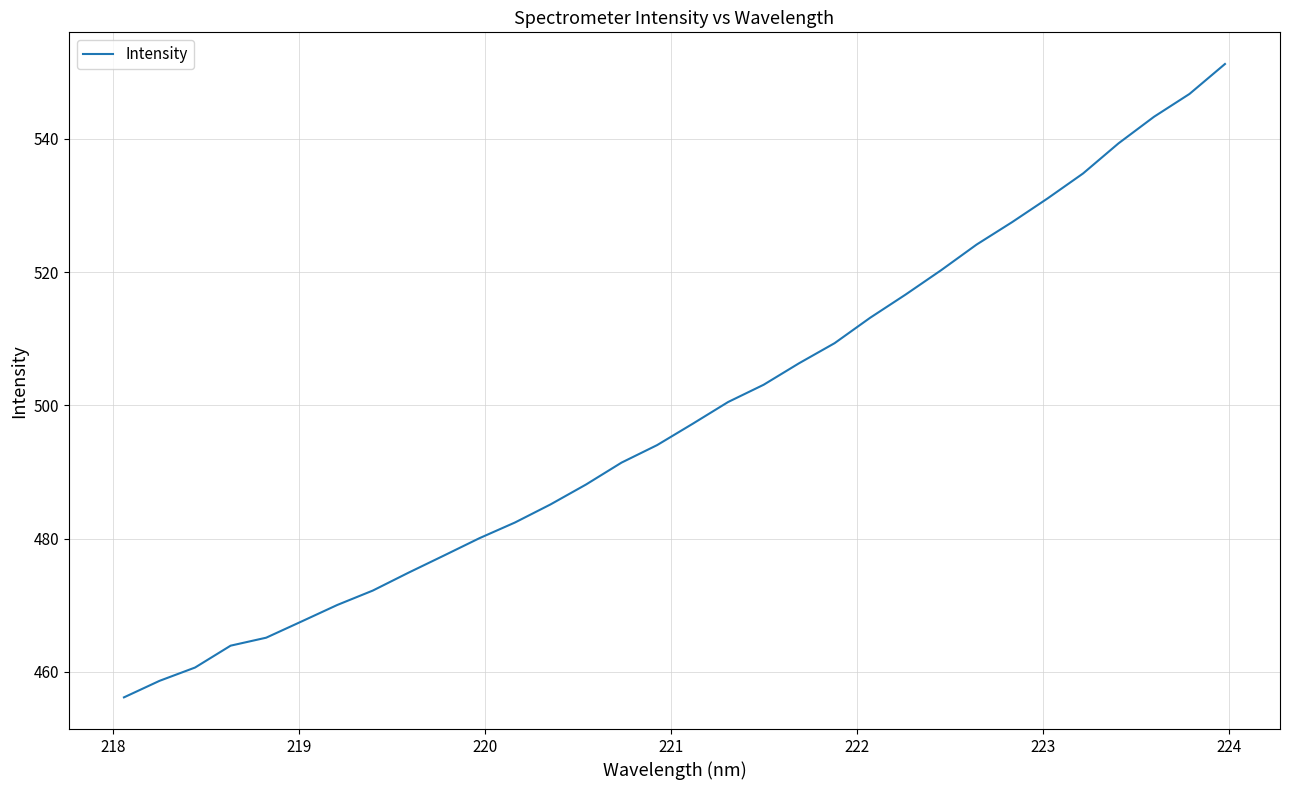

What is the difference between the maximum and minimum values?

95.1